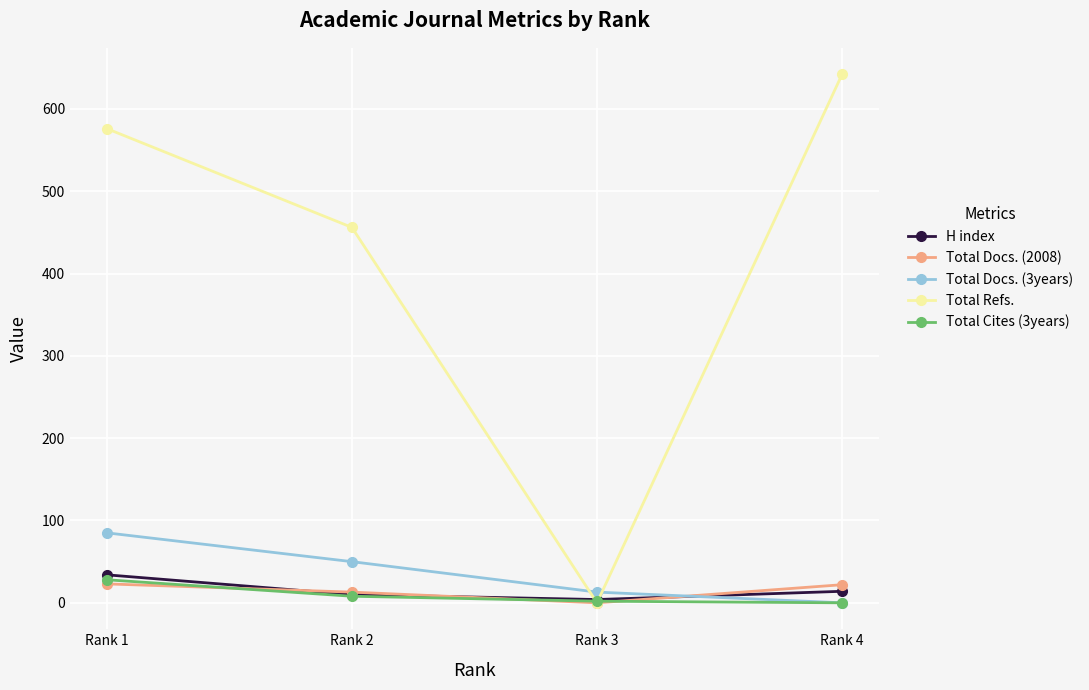

What is the difference between the second highest and minimum values in the Total Docs. (2008) series?

22